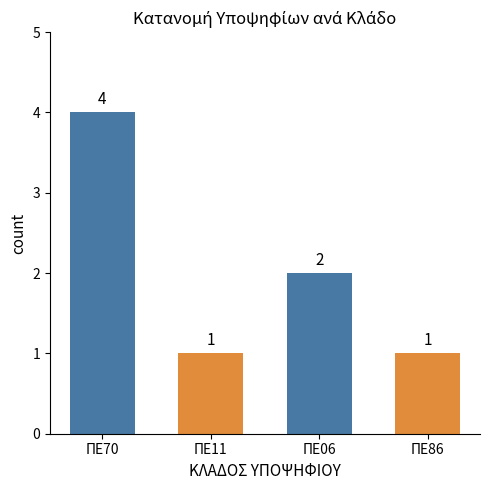

What is the difference between the maximum and minimum values?

3